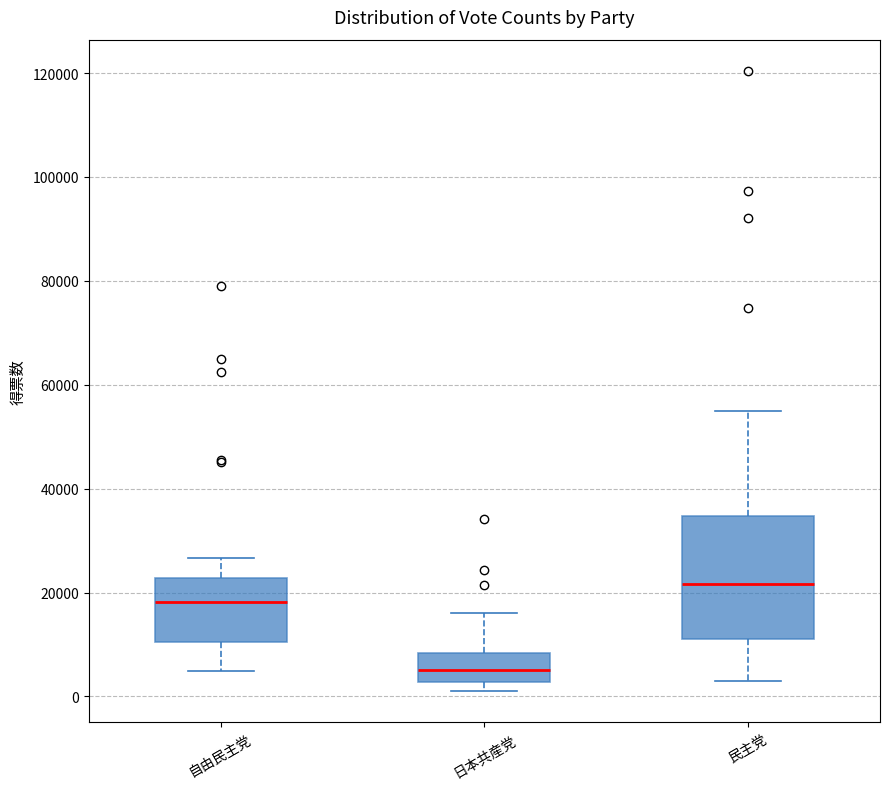

Reading left to right, transcribe this box plot: for each box, give where its median line is, the range the box spans, and where its two whiskers end, as read against the y-axis. The values are not printed on the chart, so give them approximately, as read against the axis.

自由民主党: median 18000, box 10000 to 22000, whiskers 4000 to 26000
日本共産党: median 6000, box 2000 to 8000, whiskers 0 to 16000
民主党: median 22000, box 10000 to 34000, whiskers 2000 to 54000